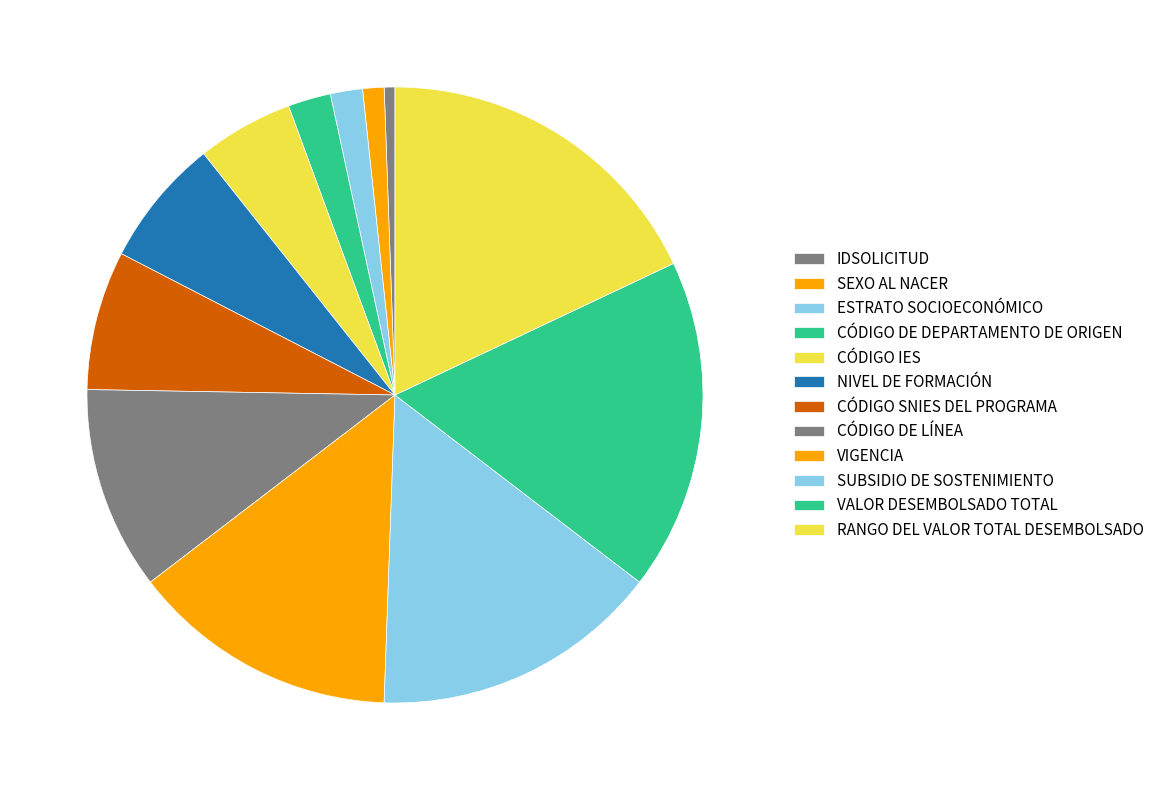

Which slice is the smallest?

IDSOLICITUD